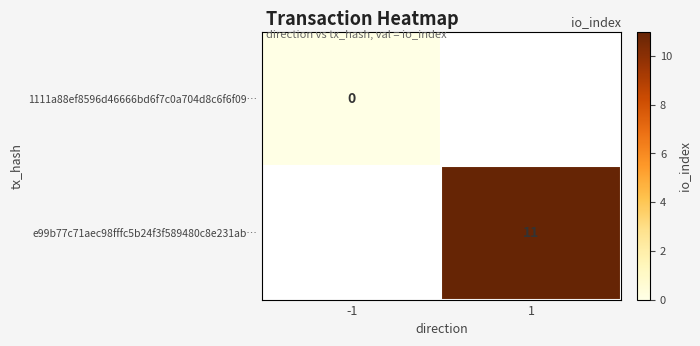

Is the value of 1111a88ef8596d46666bd6f7c0a704d8c6f6f09… at -1 greater than the value of e99b77c71aec98fffc5b24f3f589480c8e231ab… at 1?

No